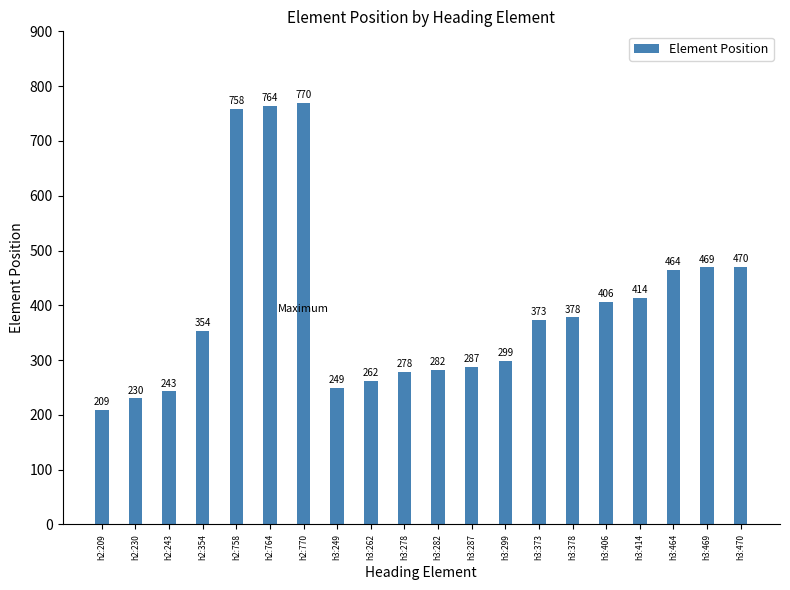

What is the label of the 3rd bar from the right?

h3:464